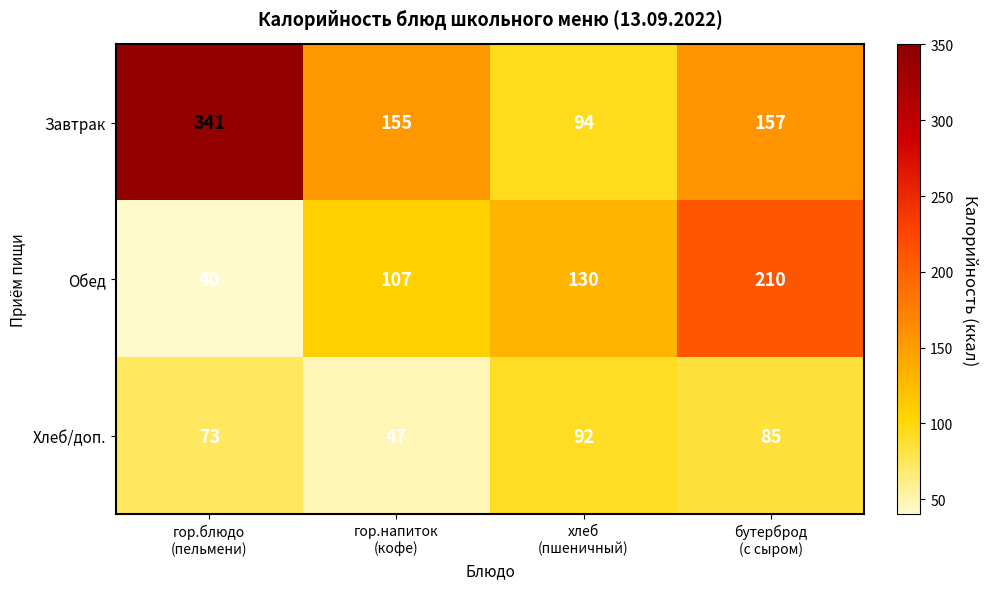

Which series has the widest spread of values?

Завтрак